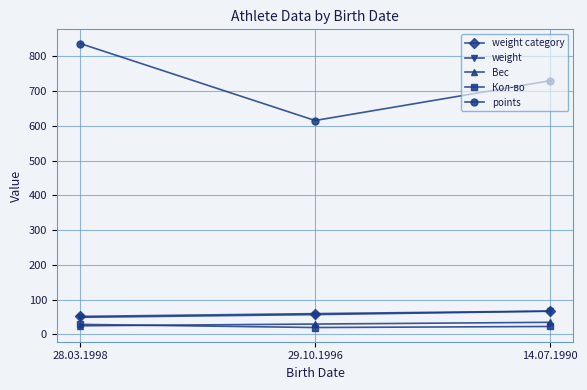

What are all the series names shown in the legend?

weight category, weight, Вес, Кол-во, points